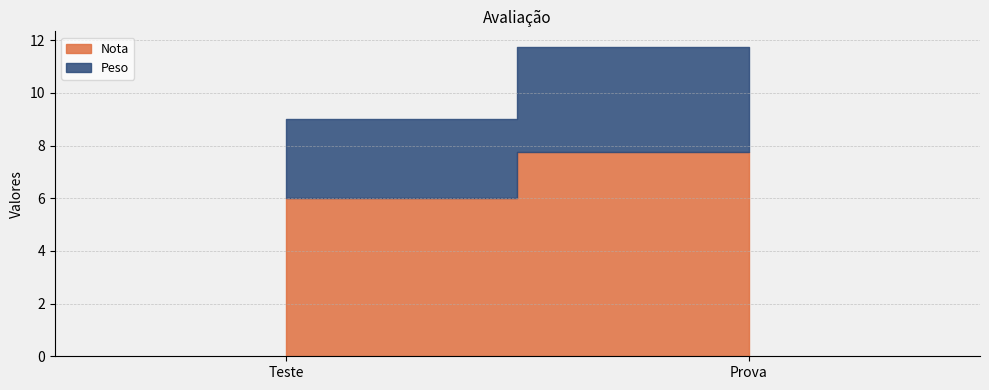

The Nota series shows 6.0 at Teste. True or false?

True